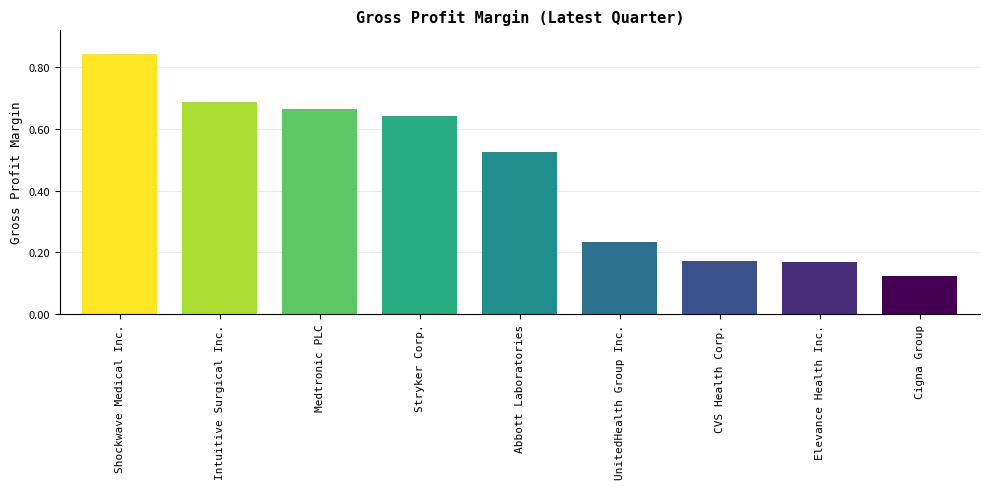

Does the chart contain any negative values?

No